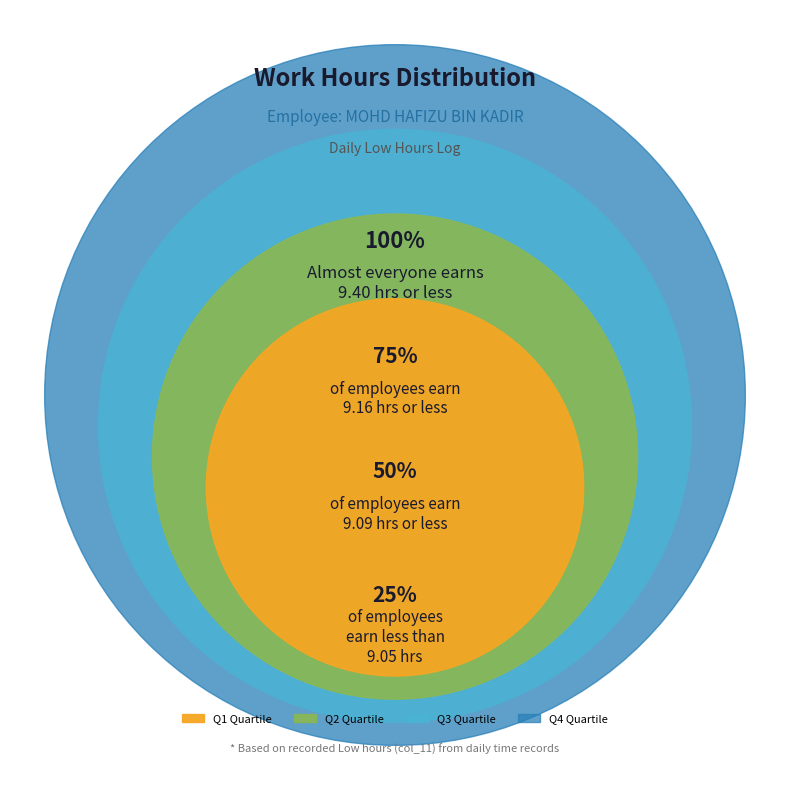

Does Wed 15 account for over 50% of the chart?

No